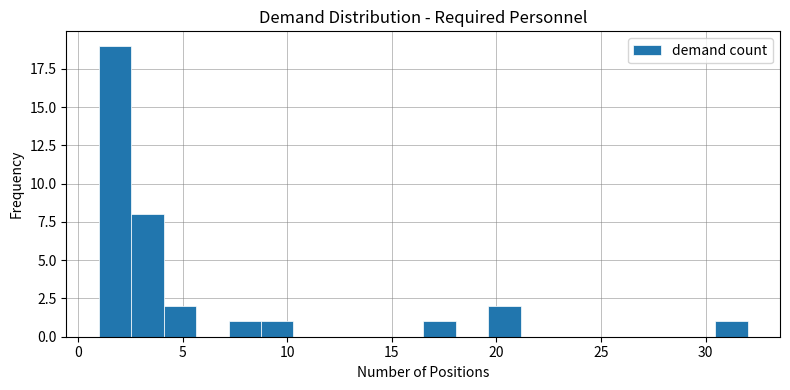

Around what value on the x-axis is the tallest bar? Give the approximate position of its centre, as read against the axis.

2.0